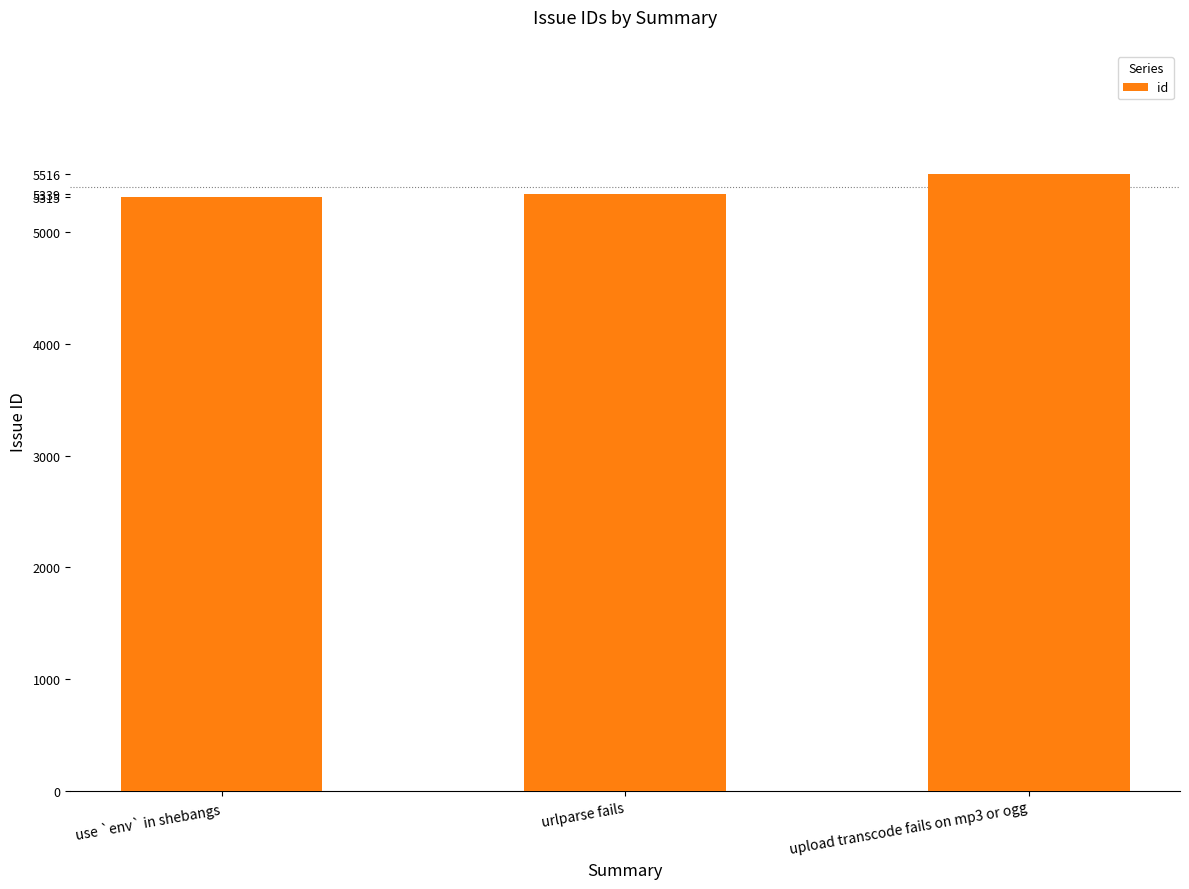

Is it true that the value at urlparse fails is 5339?

True